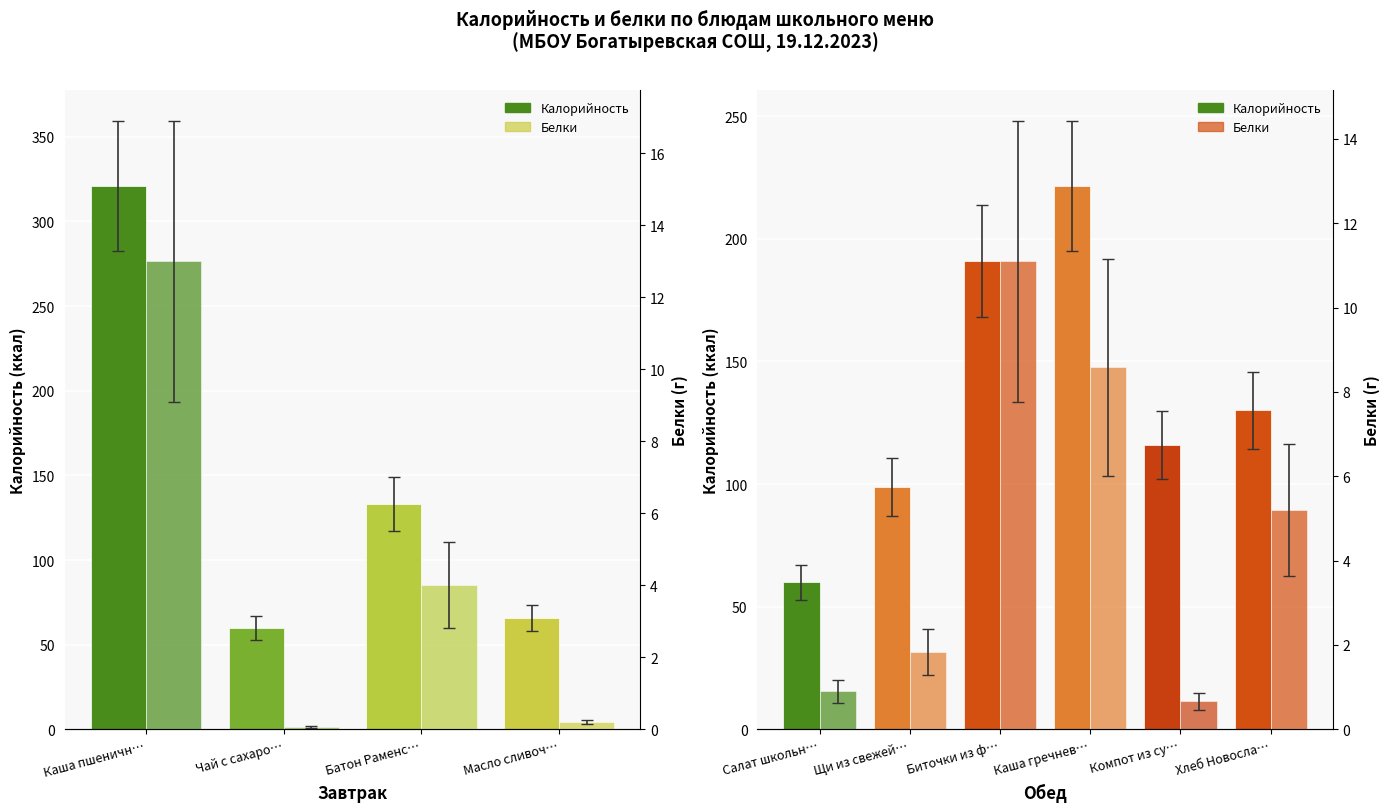

What is the difference between the maximum and minimum values in the Калорийность series?

161.6